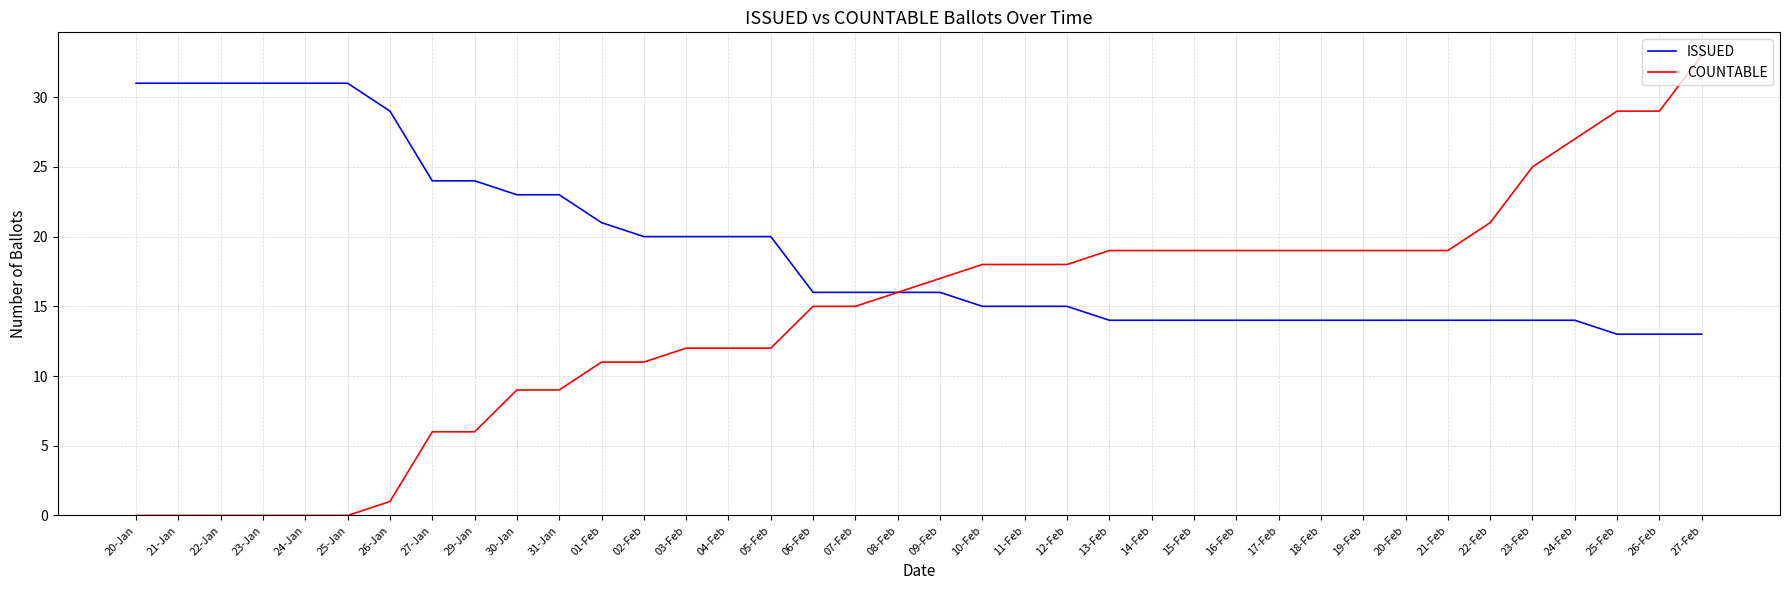

Reading left to right, list all the values displayed in this chart.

ISSUED: 31	31	31	31	31	31	29	24	24	23	23	21	20	20	20	20	16	16	16	16	15	15	15	14	14	14	14	14	14	14	14	14	14	14	14	13	13	13
COUNTABLE: 0	0	0	0	0	0	1	6	6	9	9	11	11	12	12	12	15	15	16	17	18	18	18	19	19	19	19	19	19	19	19	19	21	25	27	29	29	33